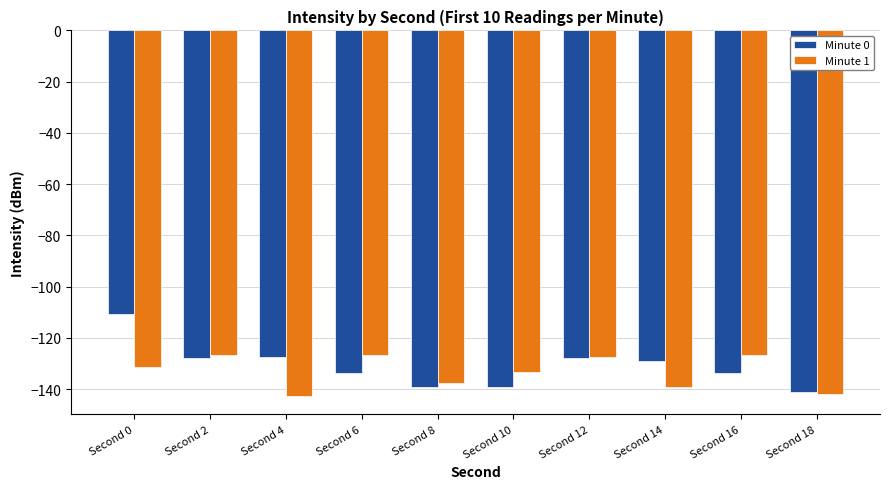

How many bars are there in each group?

2